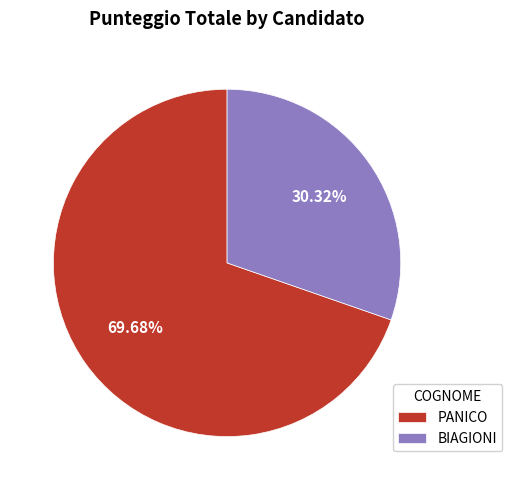

To the nearest percent, what is the difference between the largest and smallest slice percentages?

39%